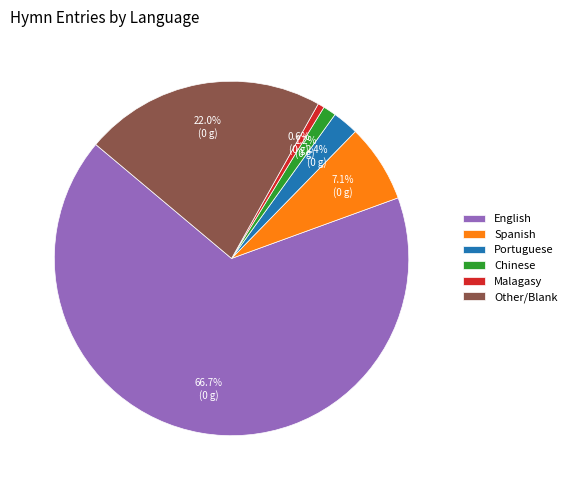

Which slice is the largest?

English